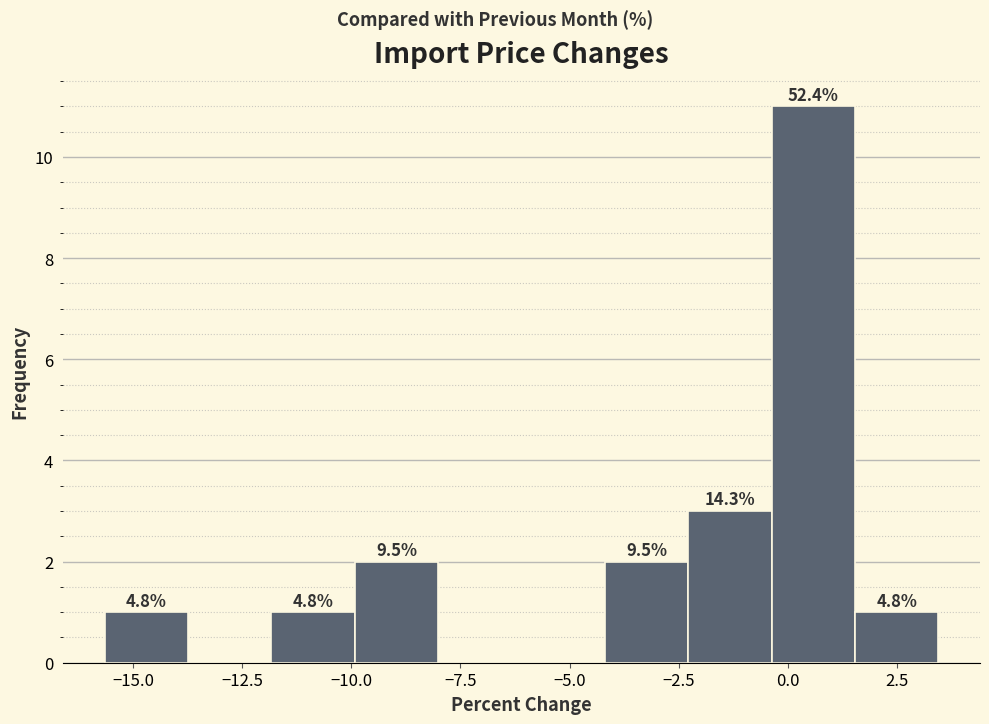

Read against the x-axis, roughly where is the centre of the tallest bar?

0.5